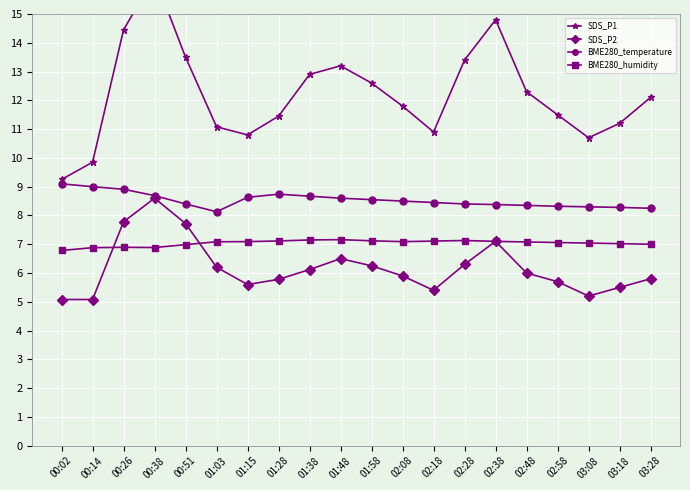

What are all the series names shown in the legend?

SDS_P1, SDS_P2, BME280_temperature, BME280_humidity